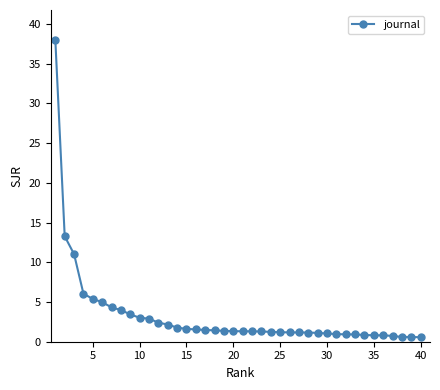

What is the value of the 4th point from the left?

6.1